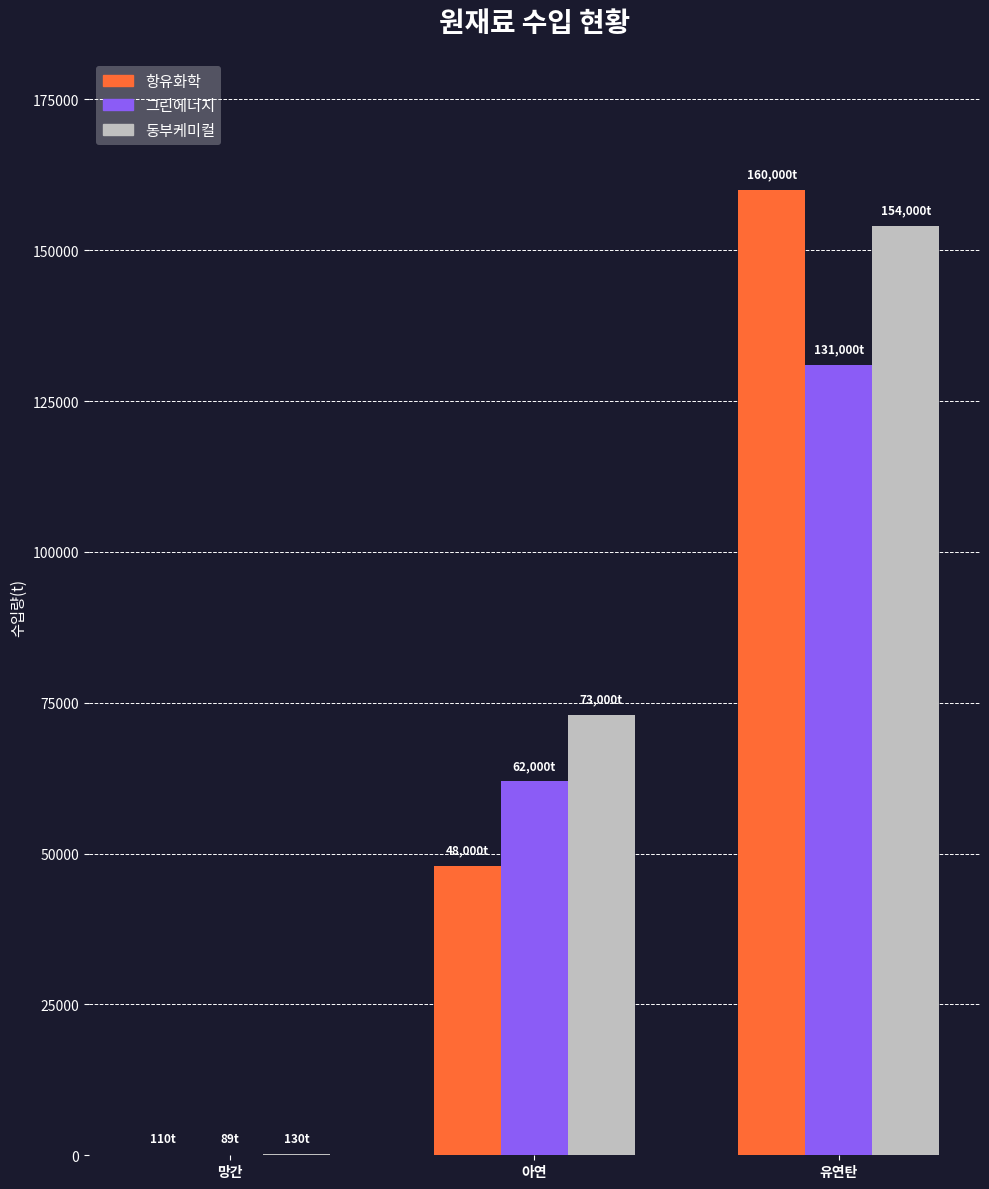

Which series has the largest range (max minus min)?

항유화학